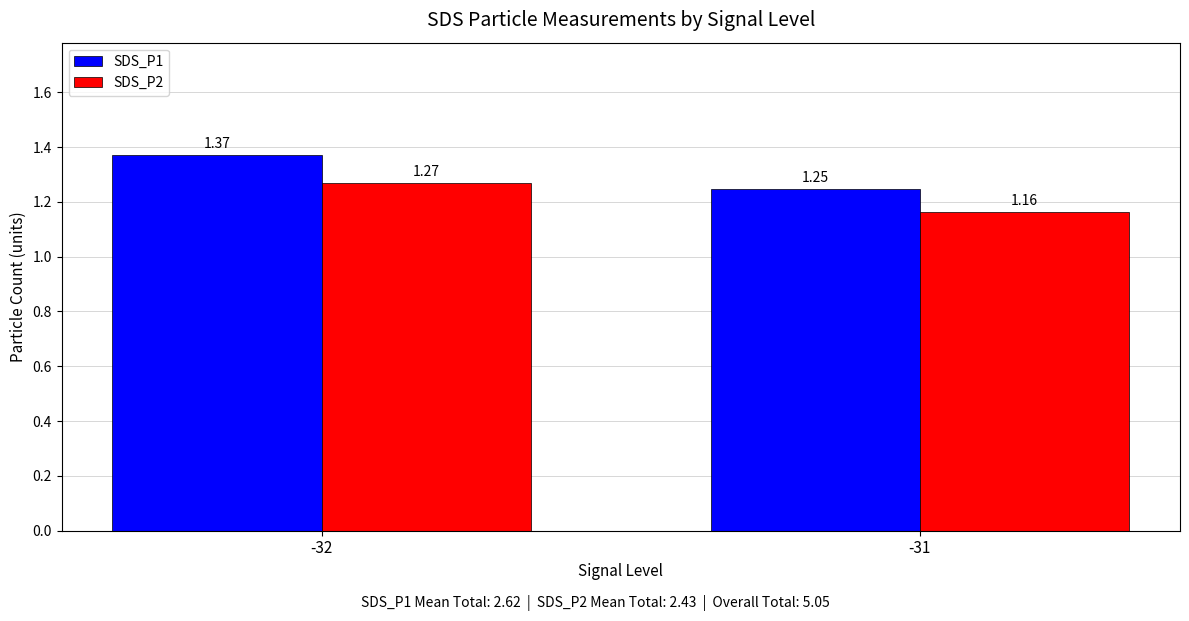

What is the difference between the highest and lowest values at -32?

0.1